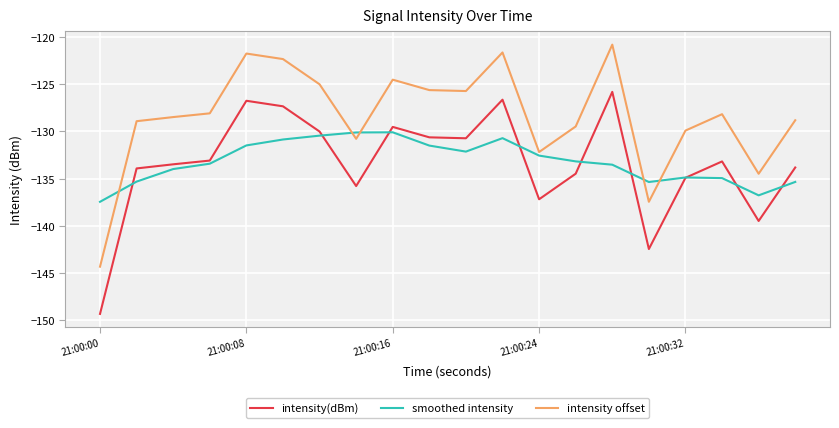

What is the minimum value shown in the chart?

-149.3